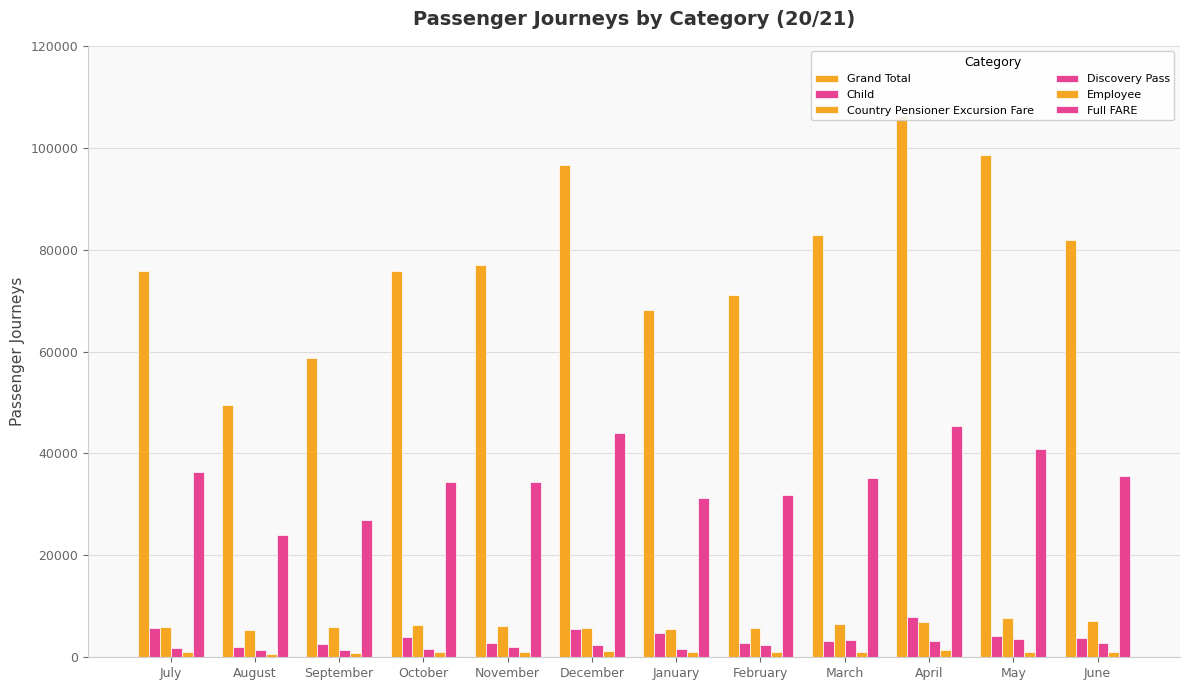

Which series has the largest total across all categories?

Grand Total